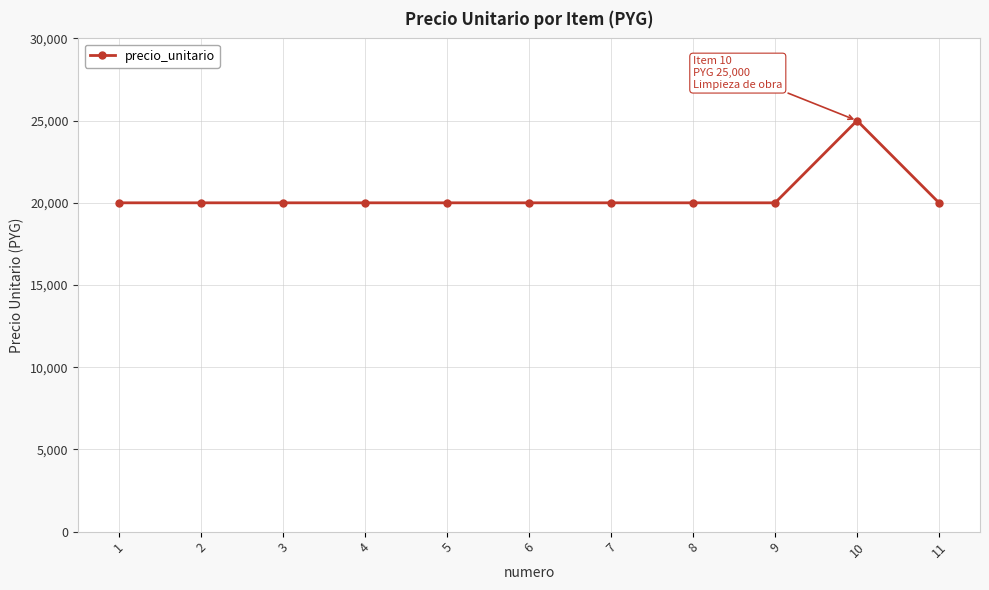

What is the difference between the values at 10 and 4?

5000